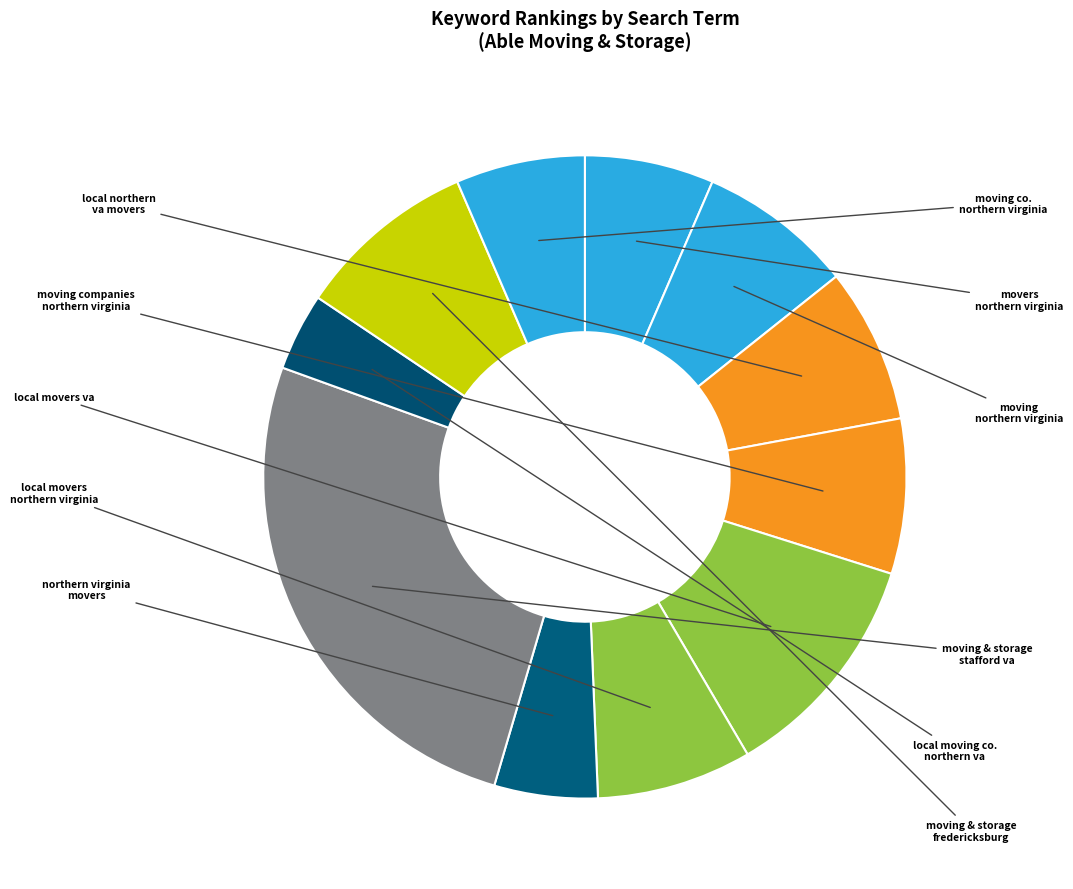

Is there any slice that represents more than half of the pie?

No